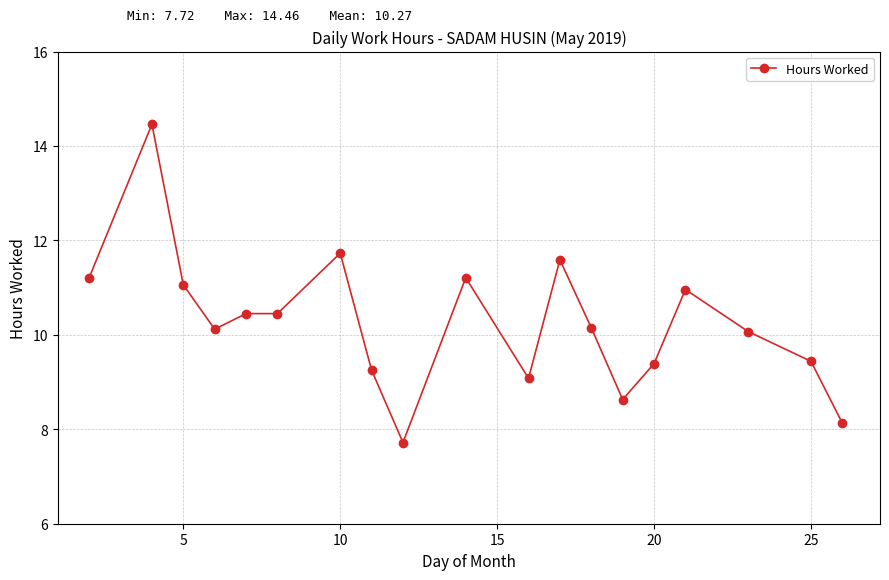

True or false: the data has more than 1 interior local peaks.

True